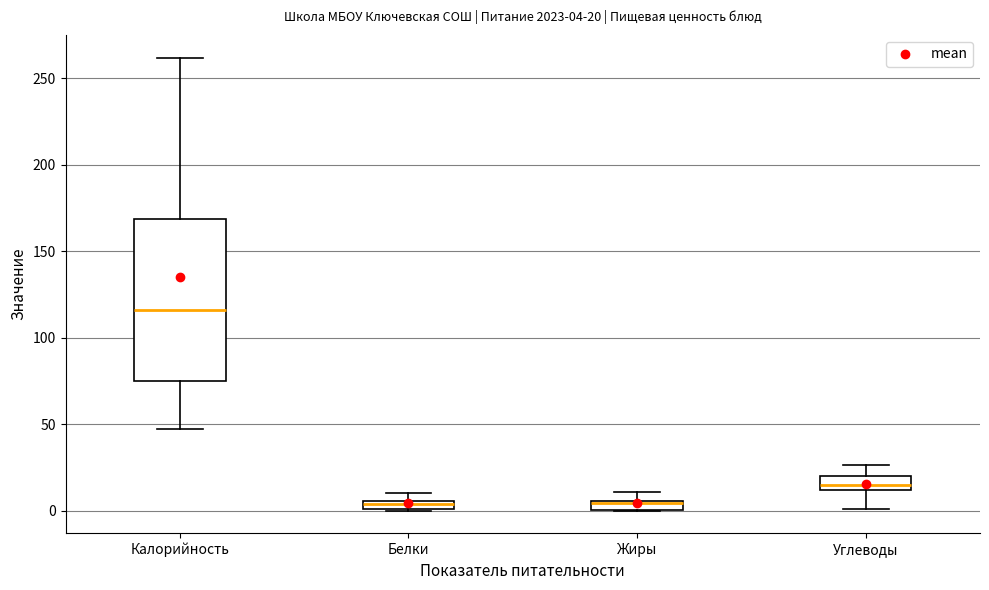

Which box is the tallest, from its lower edge to its upper edge?

Калорийность